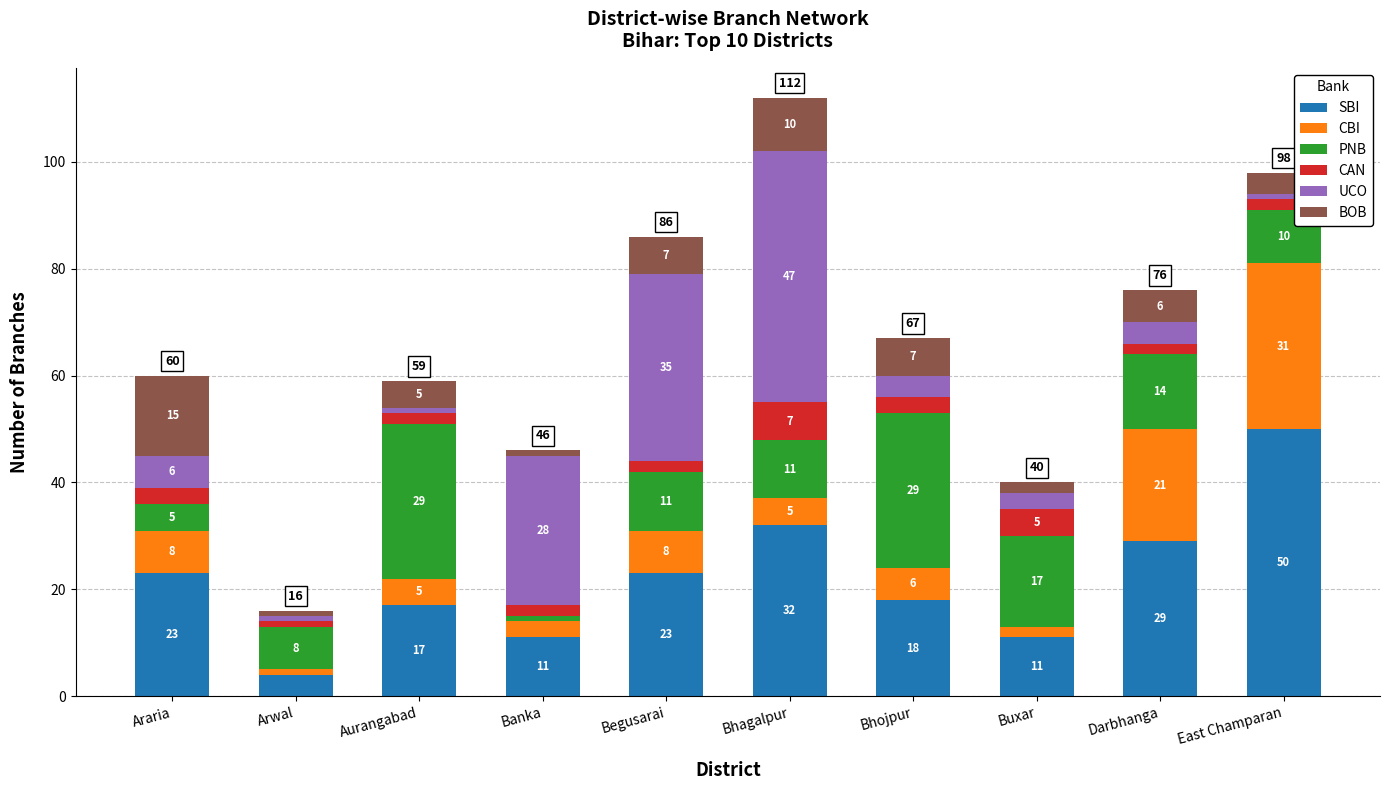

What is the average value of the SBI series?

22